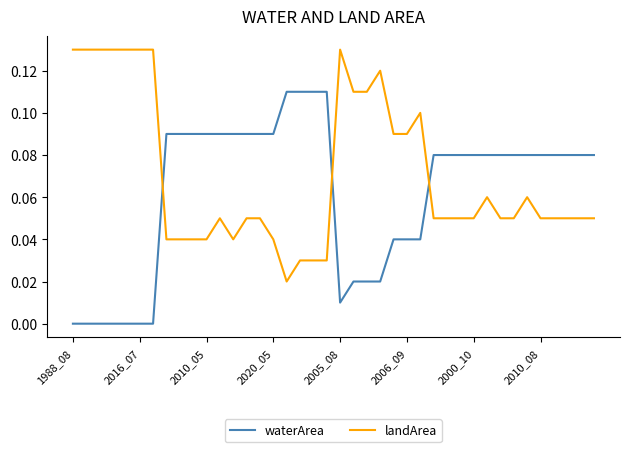

True or false: waterArea and landArea intersect in this chart.

True